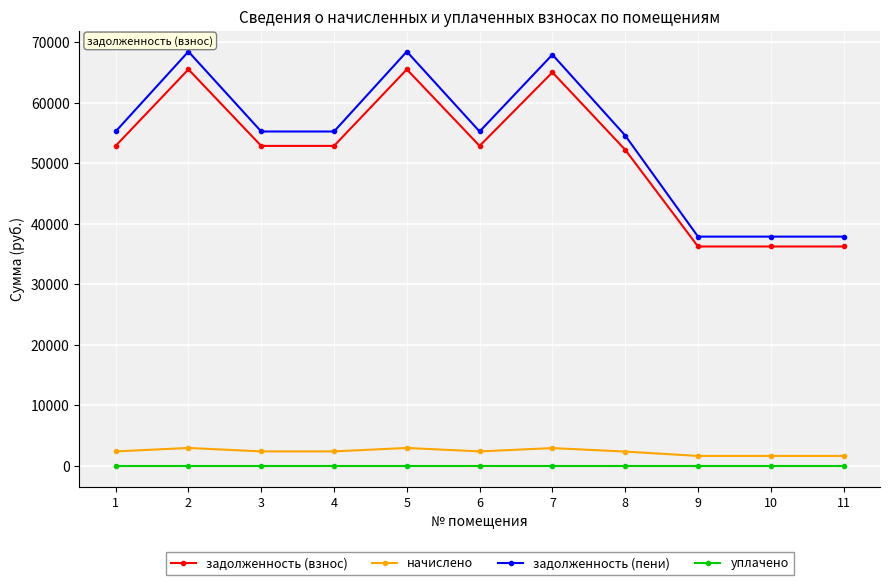

Is the value of начислено at 10 greater than the value of уплачено at 2?

Yes